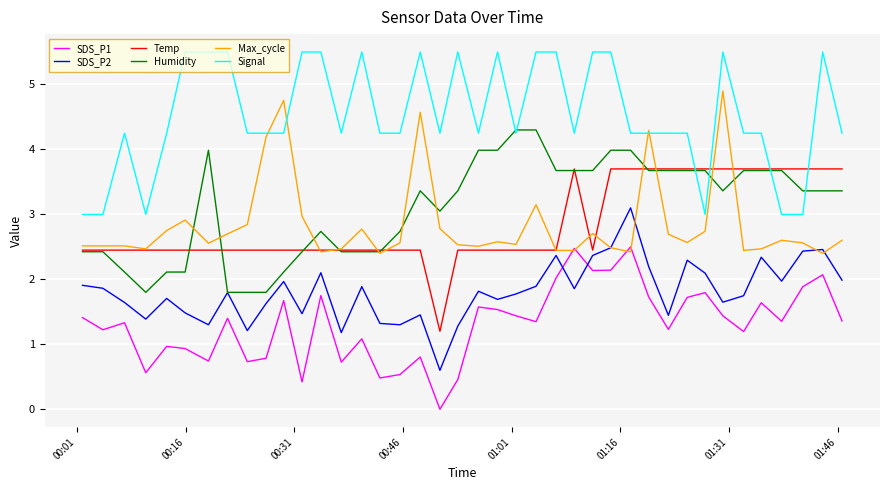

Which series has the largest total across all categories?

Signal